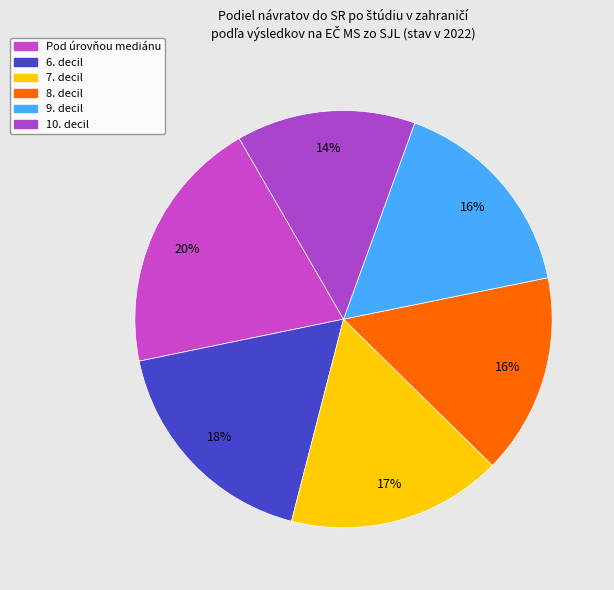

How many segments does this pie chart have?

6